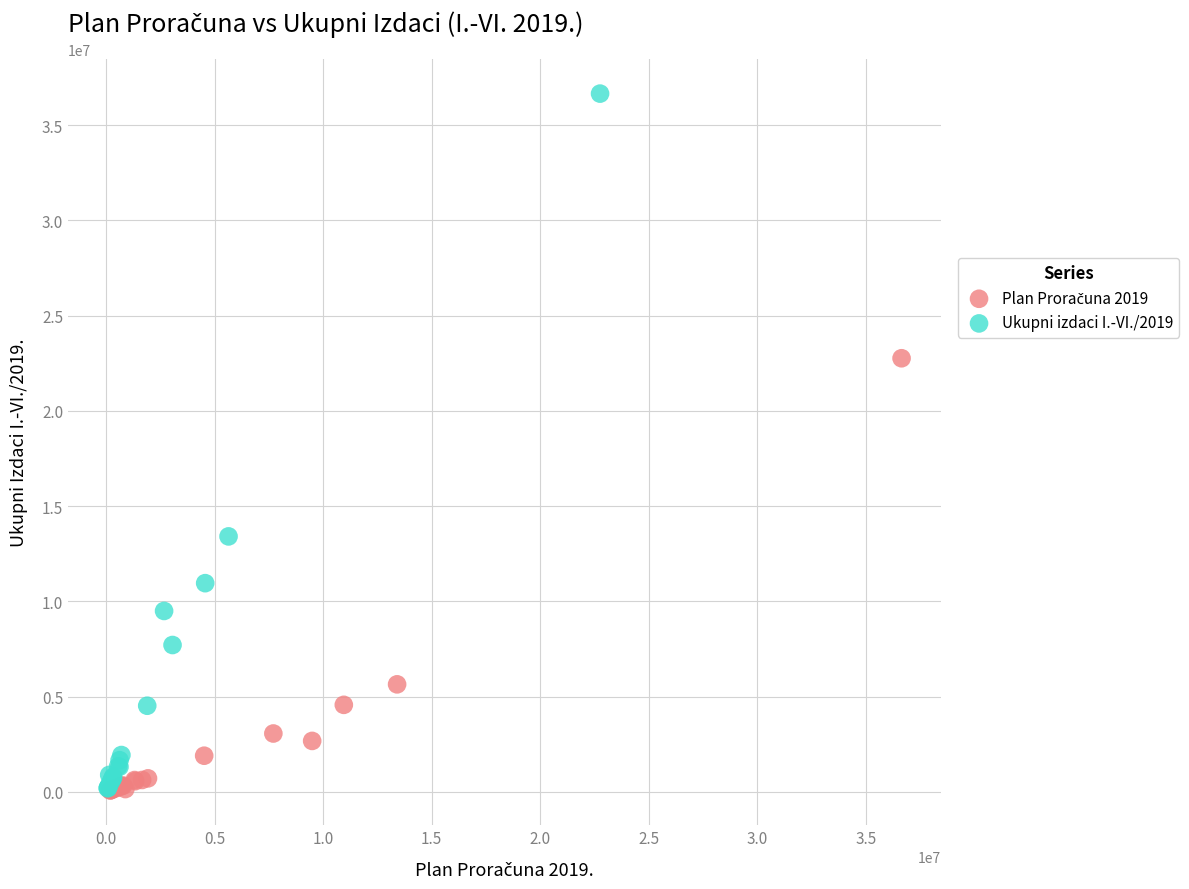

Which series has the widest spread of Y values?

Ukupni izdaci I.-VI./2019